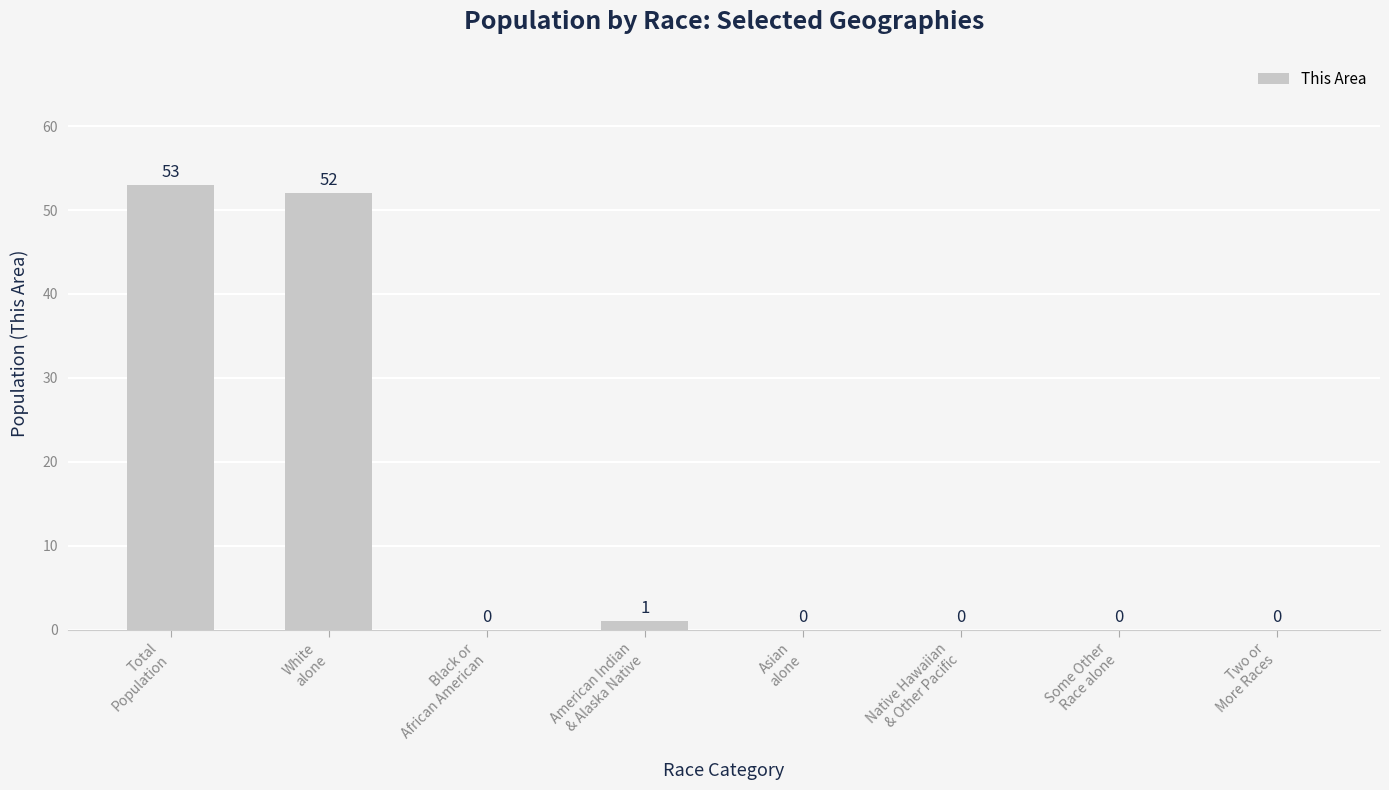

Reading left to right, what are all the values shown in this chart?

Total
Population=53	White
alone=52	Black or
African American=0	American Indian
& Alaska Native=1	Asian
alone=0	Native Hawaiian
& Other Pacific=0	Some Other
Race alone=0	Two or
More Races=0